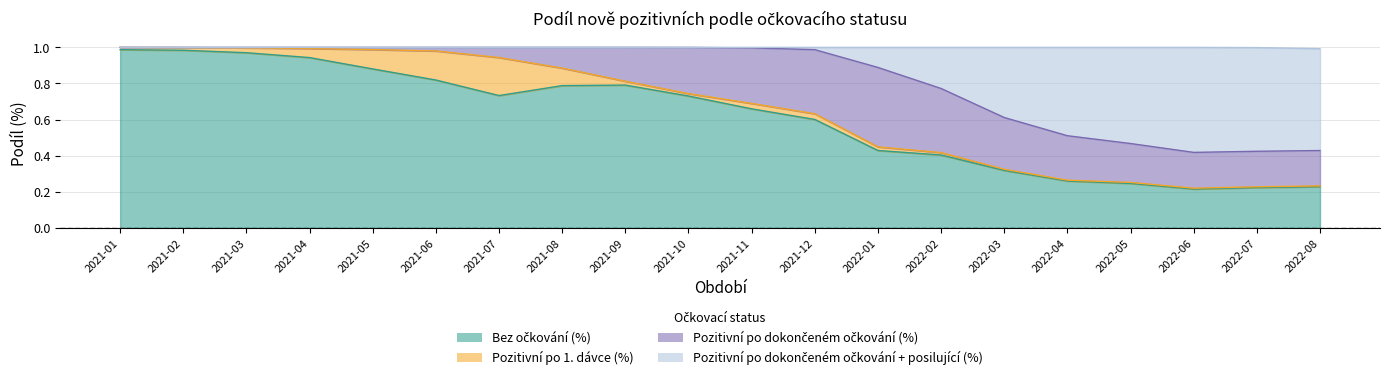

Where is the first local minimum for Bez očkování (%)?

2021-07